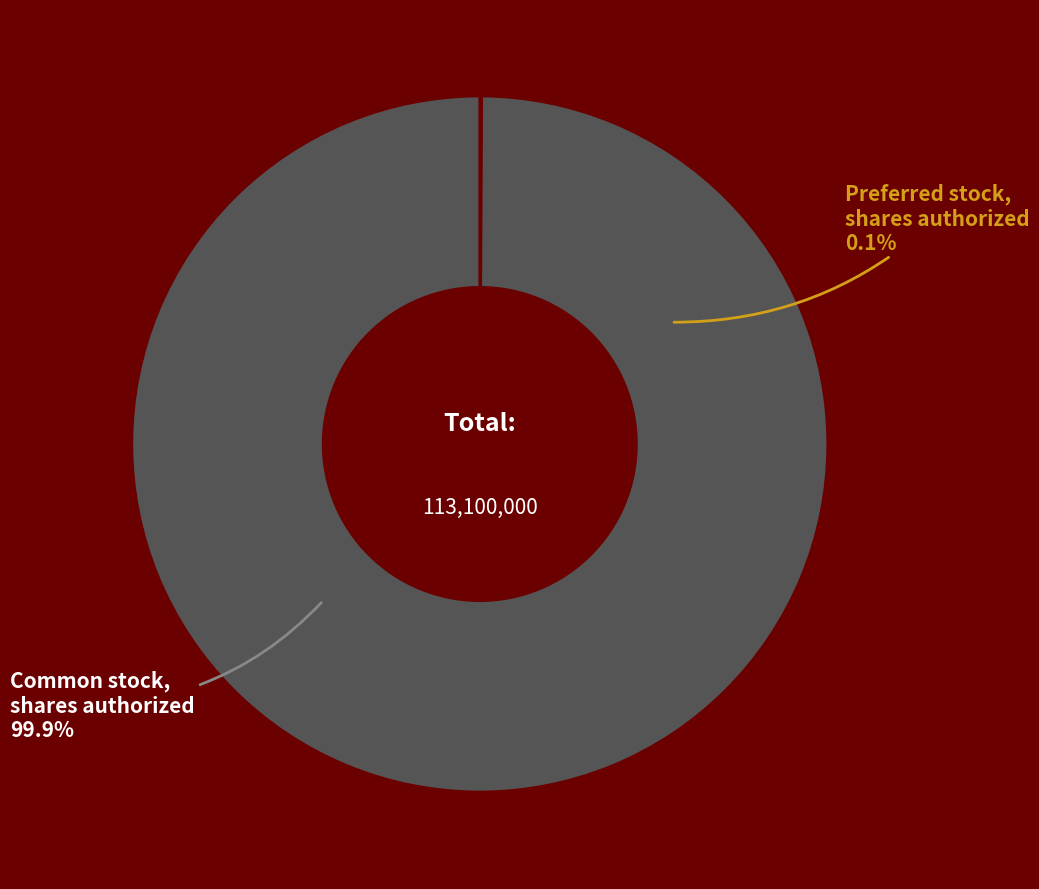

Is Common stock, shares authorized the majority of the pie?

Yes